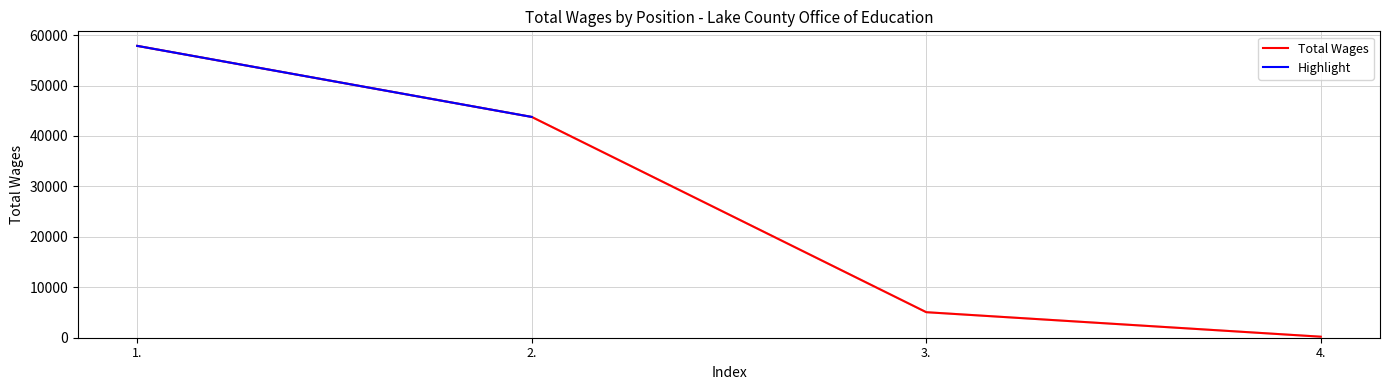

What is the sum of the values at 3. and 1.?

62922